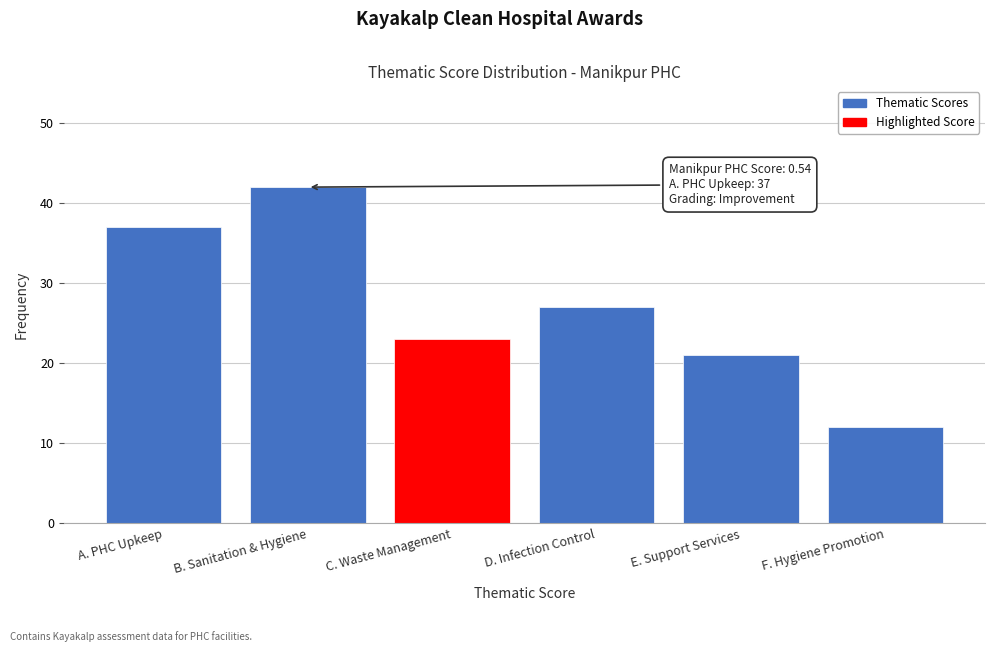

Reading left to right, what are all the values shown in this chart?

A. PHC Upkeep=37	B. Sanitation & Hygiene=42	C. Waste Management=23	D. Infection Control=27	E. Support Services=21	F. Hygiene Promotion=12